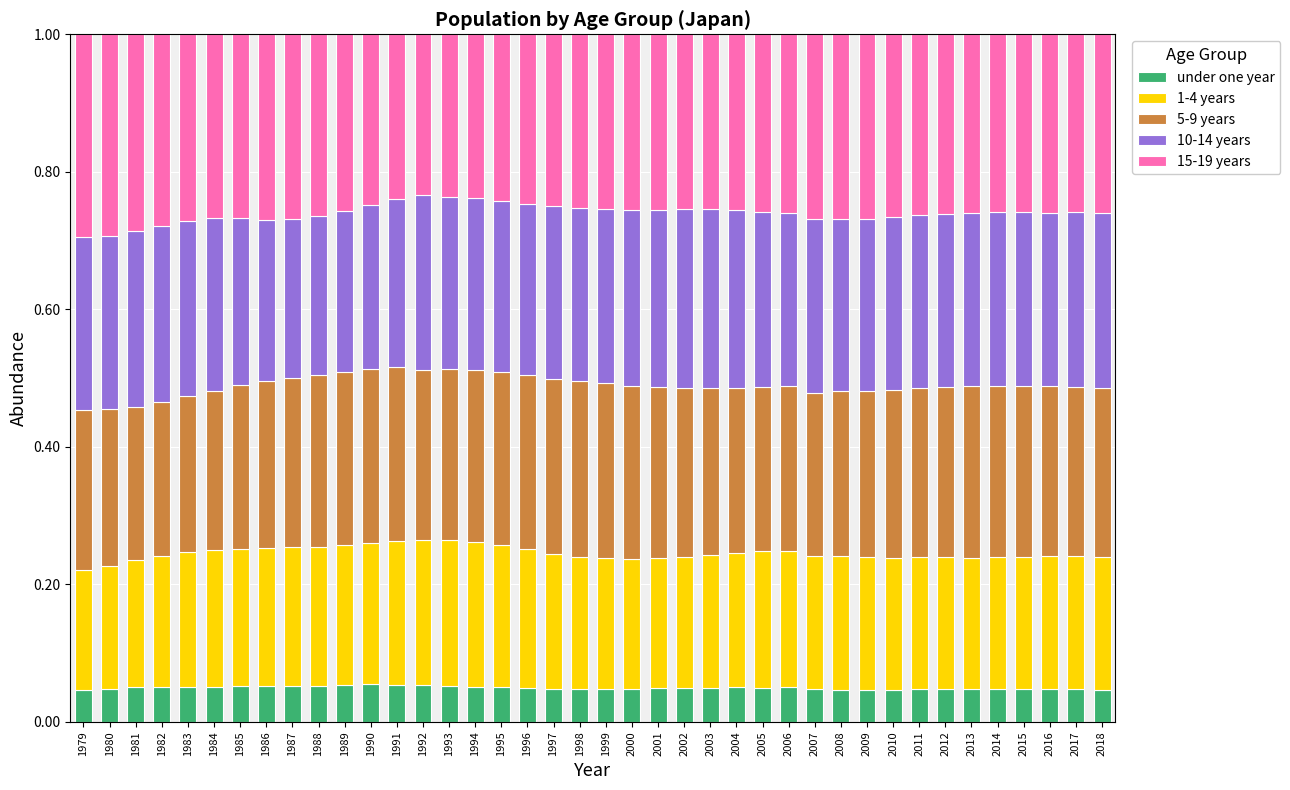

What is the total value across all series at 2007?

1.0